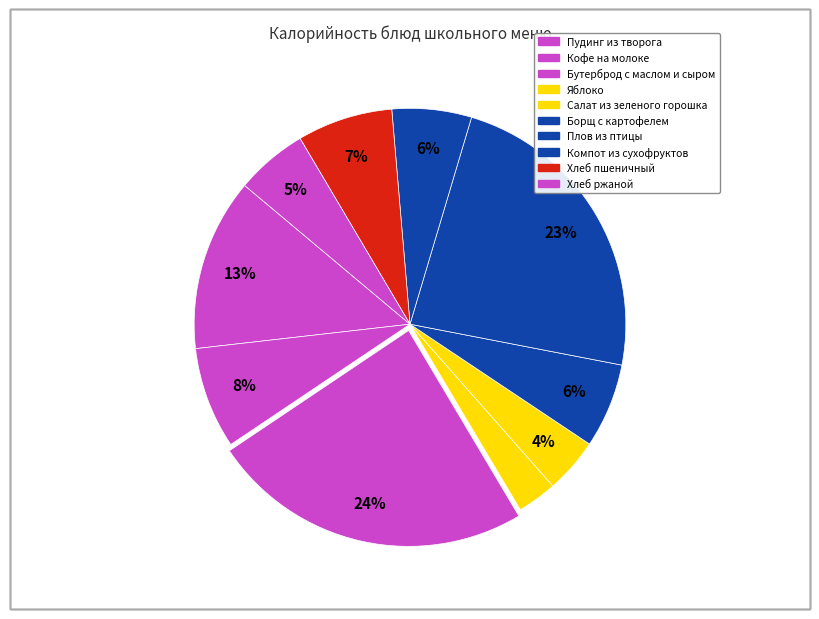

How many slices are in this pie chart?

10